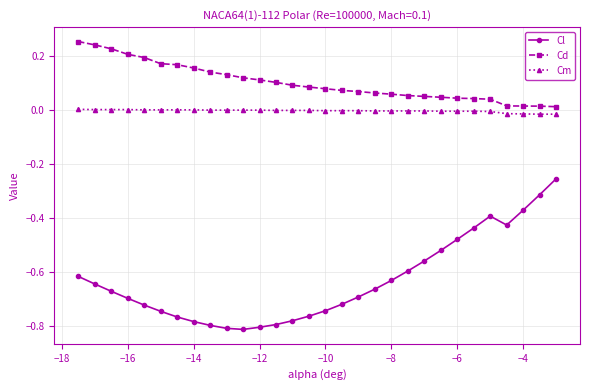

Which series has the largest total across all categories?

Cd